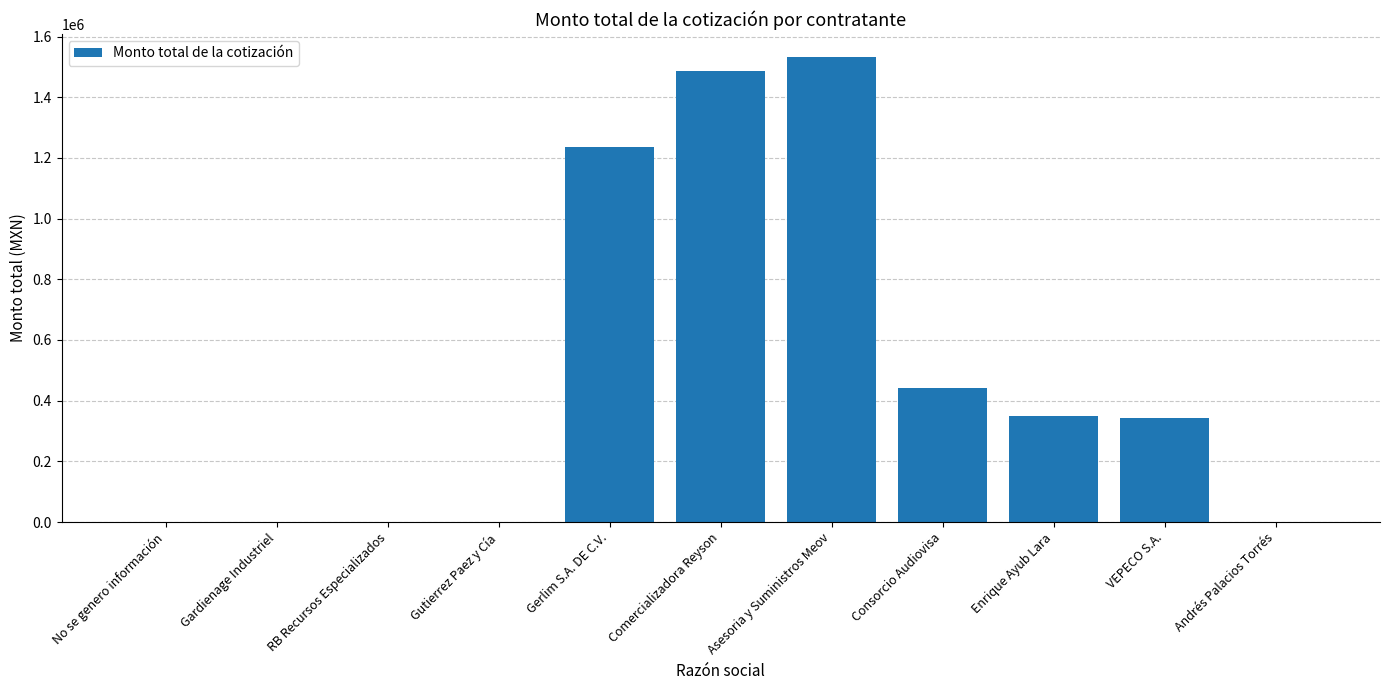

Are the bars horizontal?

No